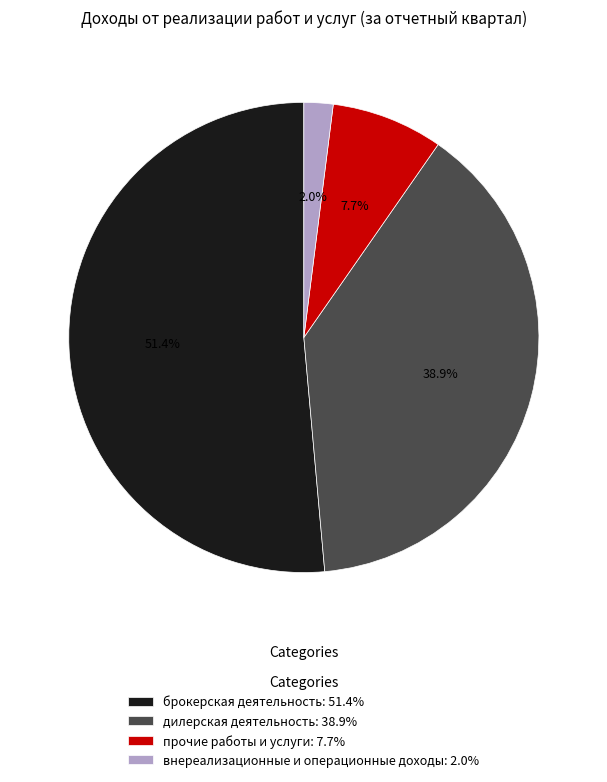

Does брокерская деятельность represent more than half of the total?

Yes